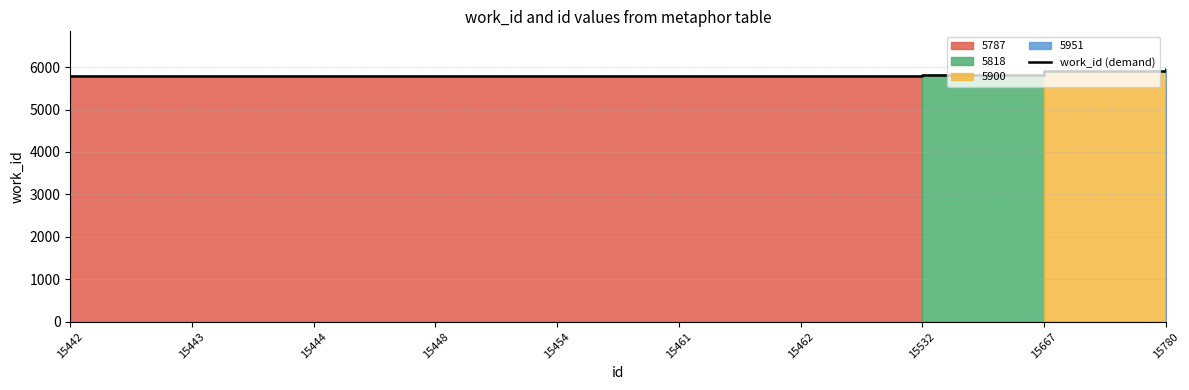

Rank the categories by value from lowest to highest.

15442, 15443, 15444, 15448, 15454, 15461, 15462, 15532, 15667, 15780